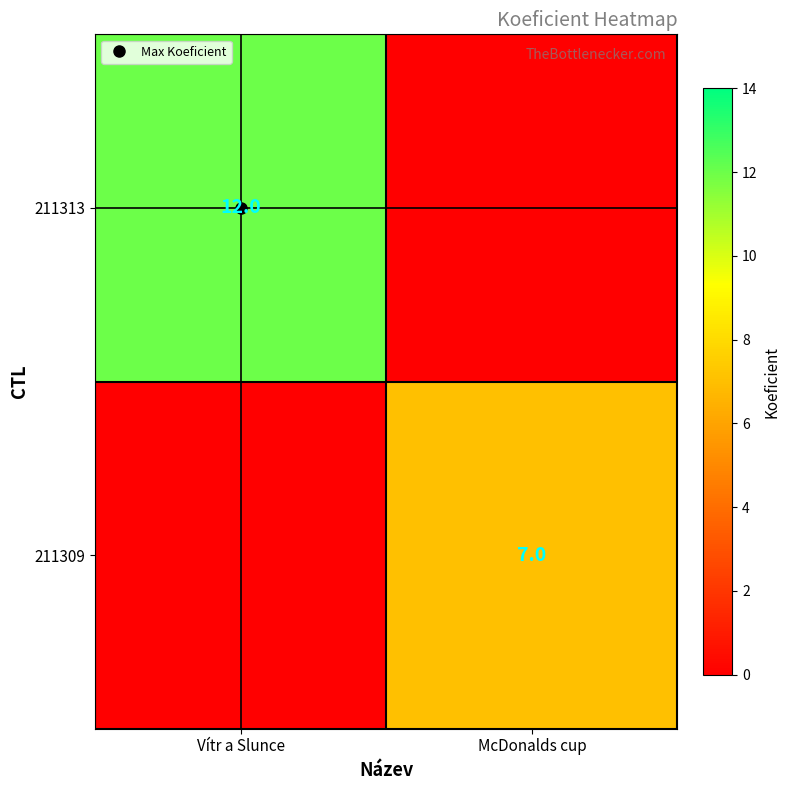

True or false: 211313 has a value of 0 at McDonalds cup.

True